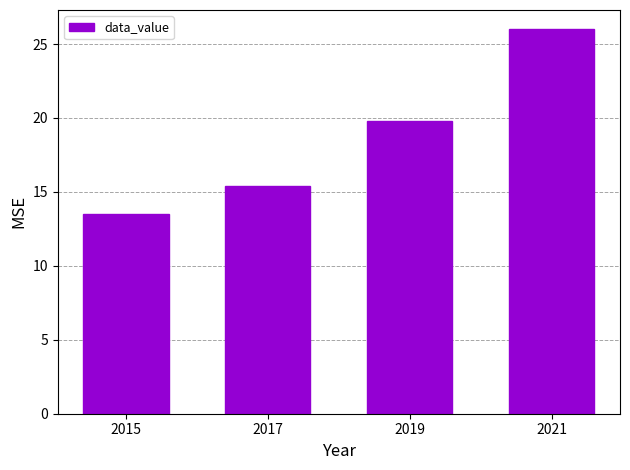

Read the value at 2017.

15.4